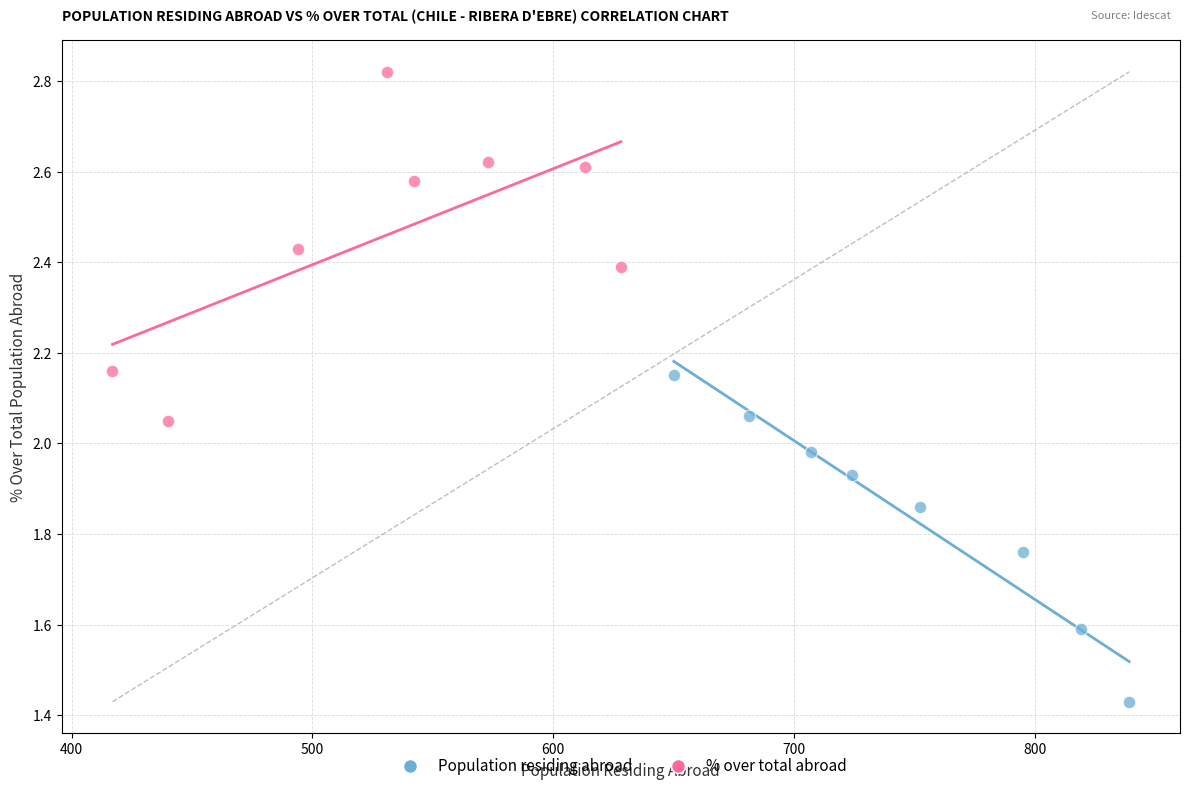

Which series has the widest spread of Y values?

% over total abroad